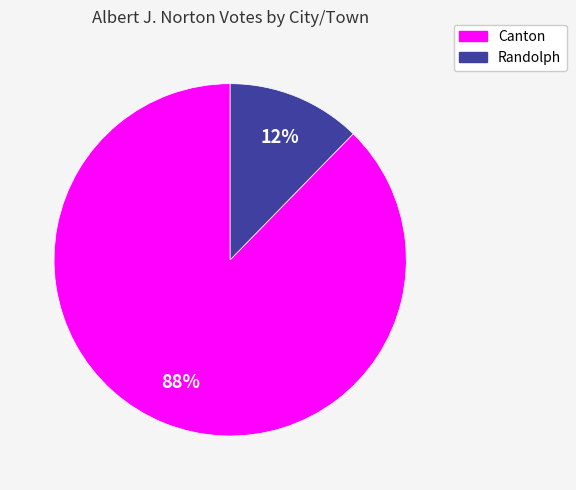

Rank the categories by value from highest to lowest.

Canton, Randolph